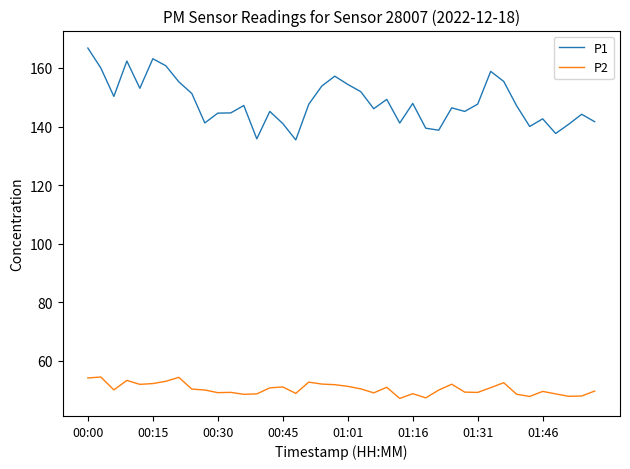

True or false: P2 and P1 intersect in this chart.

False